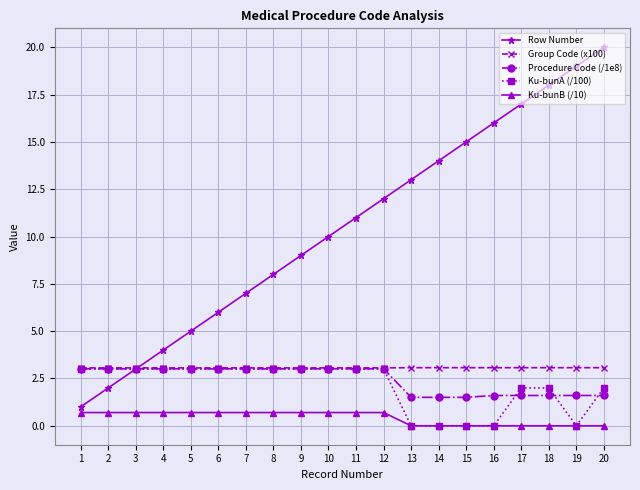

What are all the series names shown in the legend?

Row Number, Group Code (x100), Procedure Code (/1e8), Ku-bunA (/100), Ku-bunB (/10)